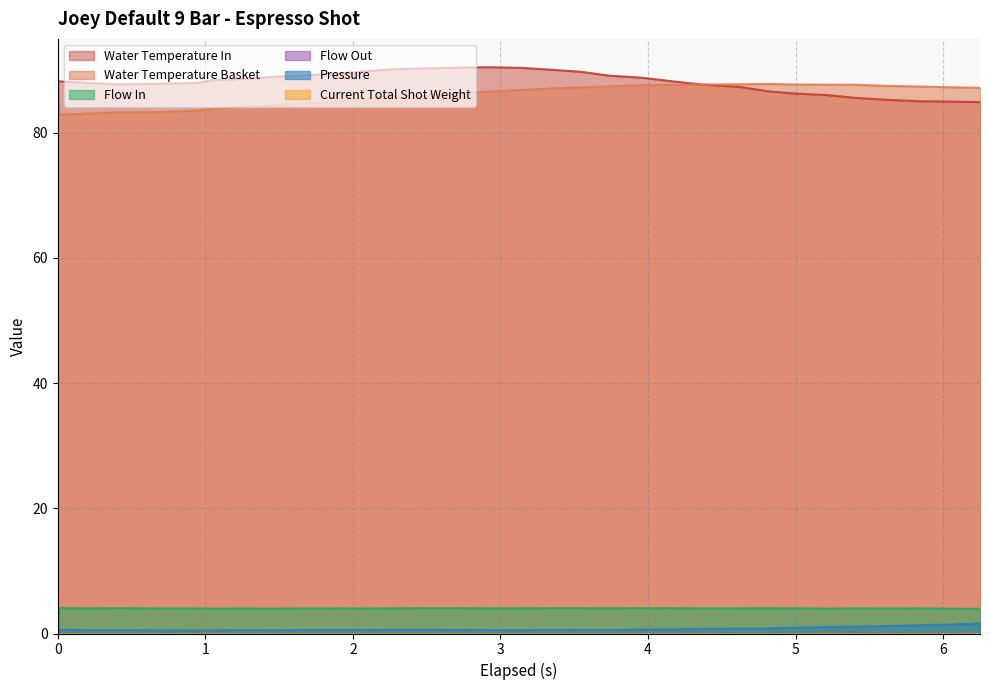

Which series has the largest range (max minus min)?

water_temperature_in